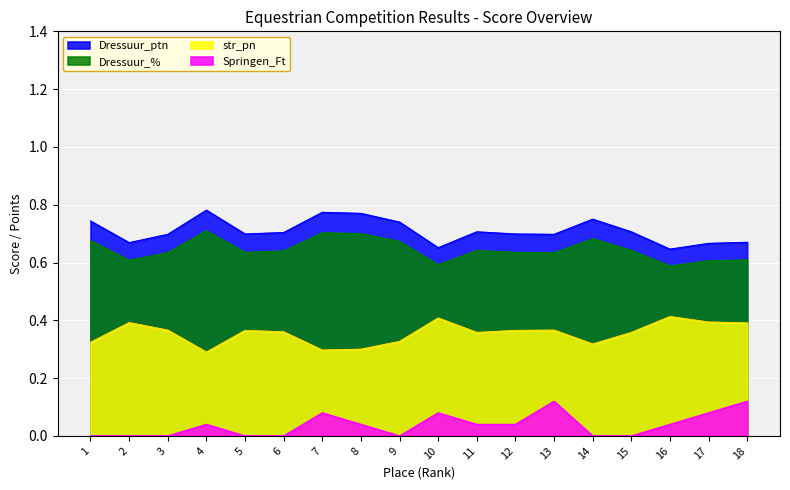

What is the value of the Dressuur_% point at the 11th from the left?

0.6